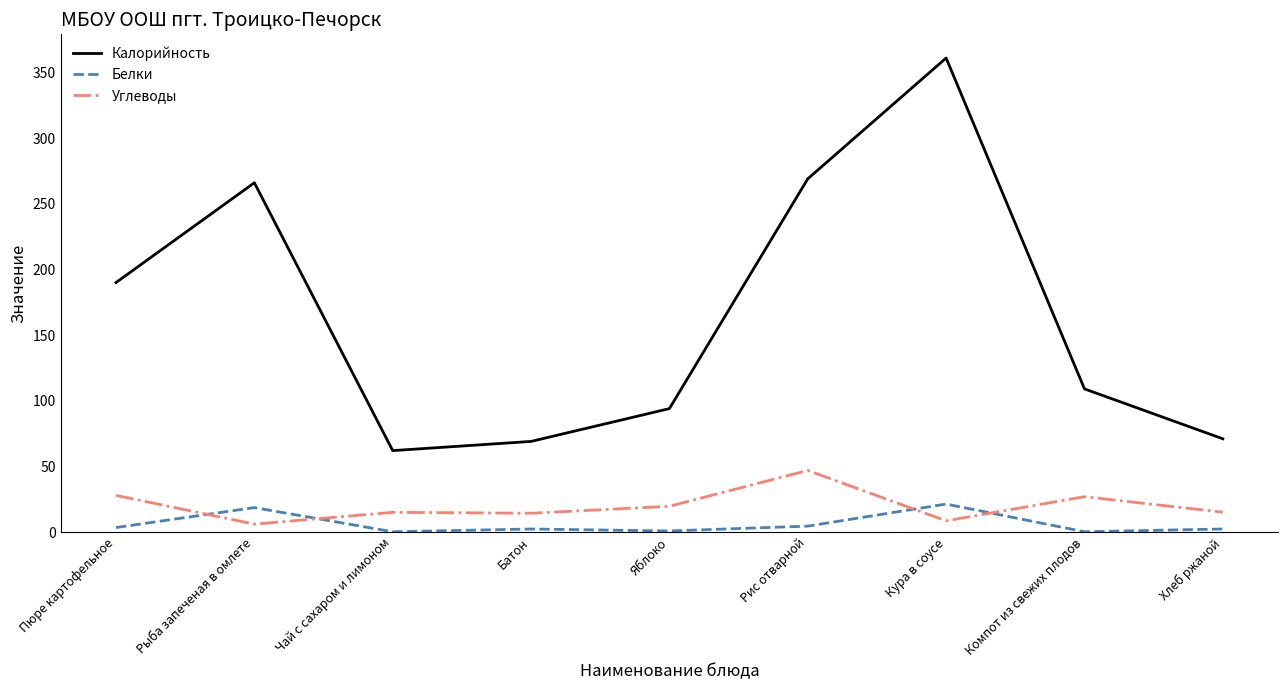

List the series in order of their peak value, highest first.

Калорийность, Углеводы, Белки